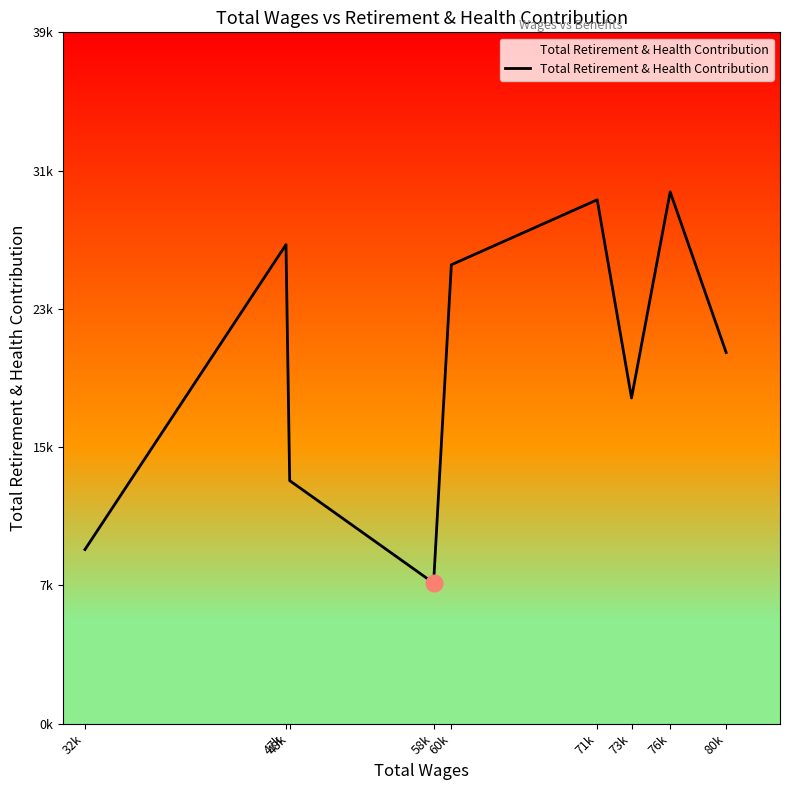

Which has a higher value, 73k or 47k?

47k